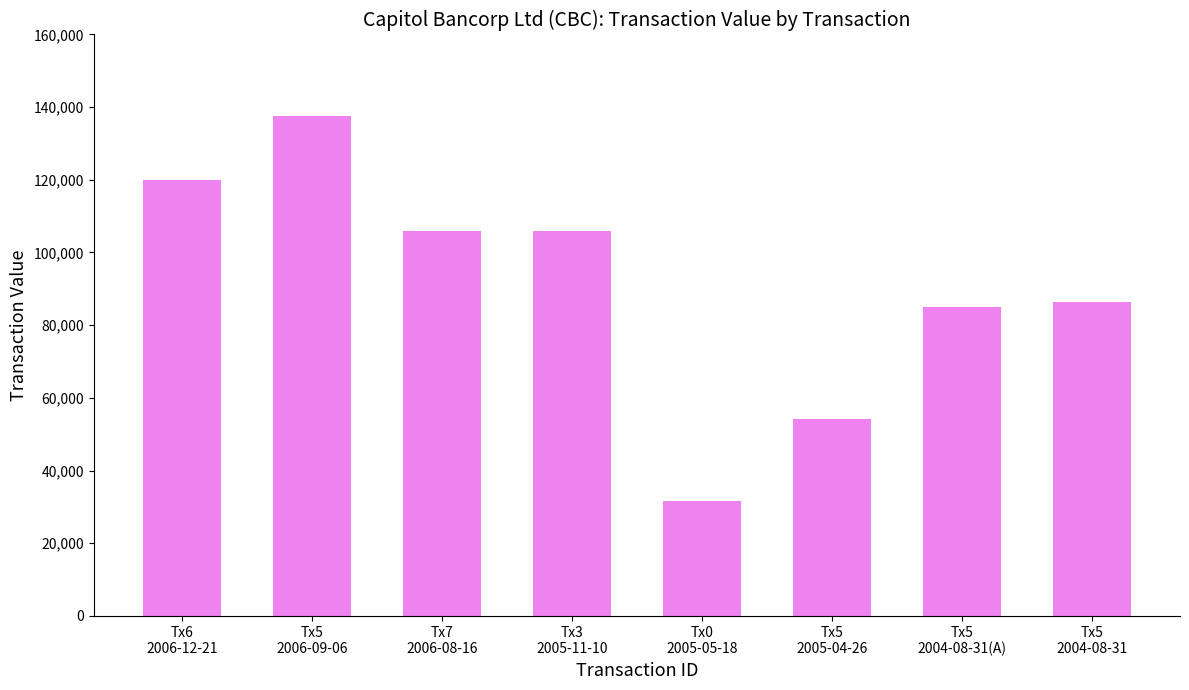

What is the difference between the second highest and second lowest values?

65776